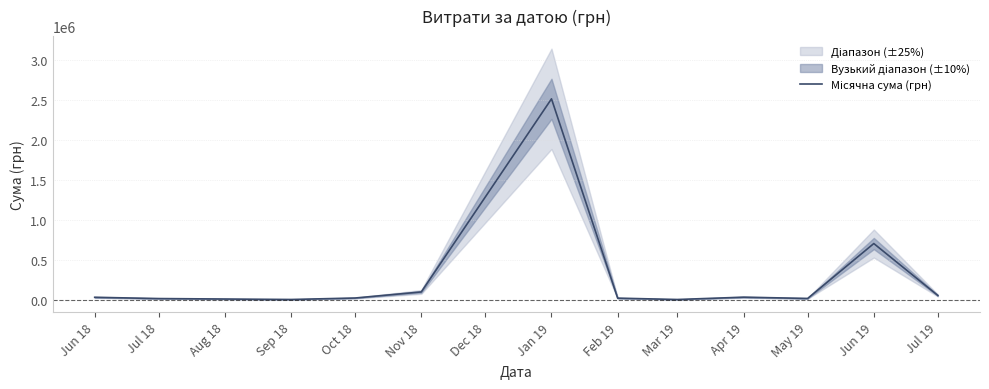

Reading left to right, transcribe all the data shown in this chart.

28712.0	12945.9	1320.0	19789.9	95812.6	2510363.7	18107.4	1168.8	30256.2	14341.6	701013.8	51551.2